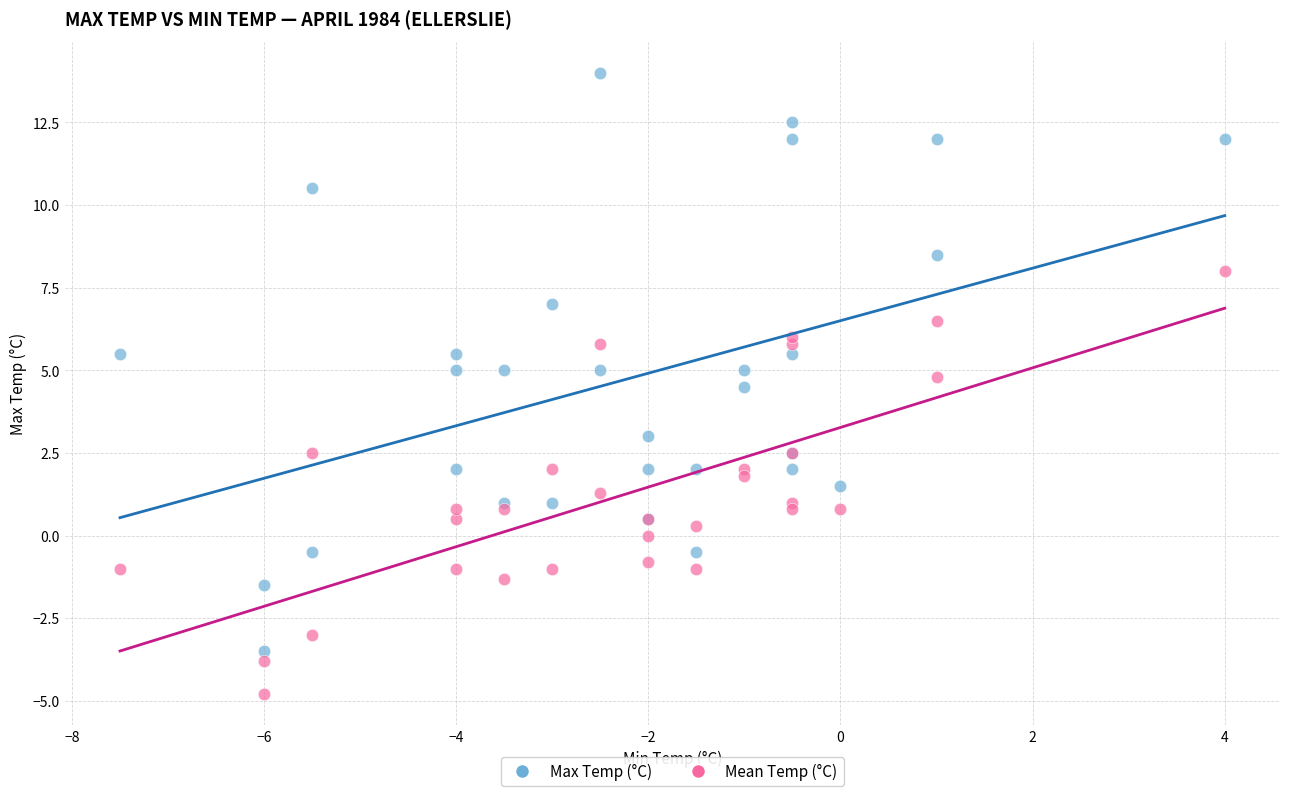

Which series has the largest Y range (max minus min)?

Max Temp (°C)